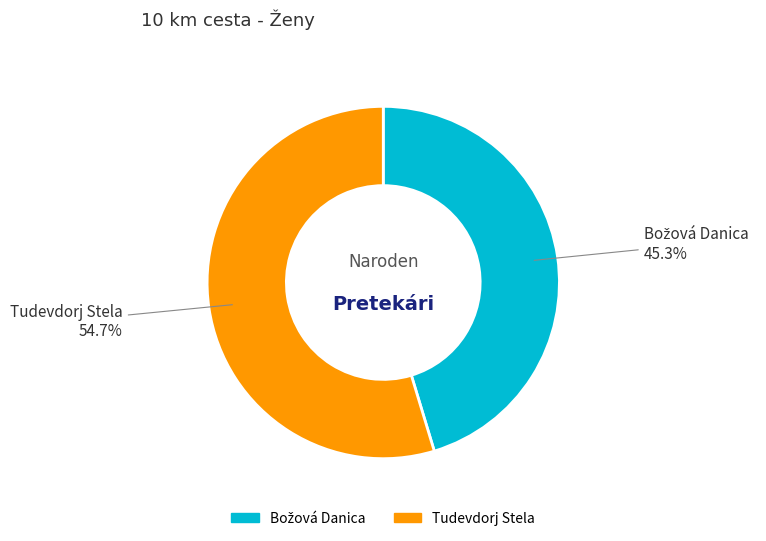

Does Tudevdorj Stela represent more than half of the total?

Yes